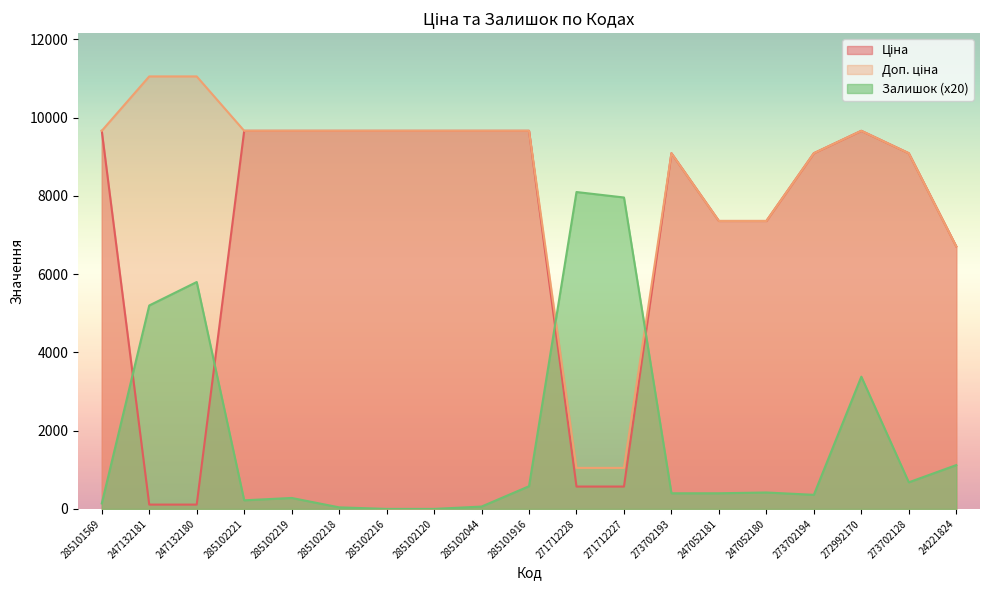

Which series has the largest total across all categories?

Доп. ціна